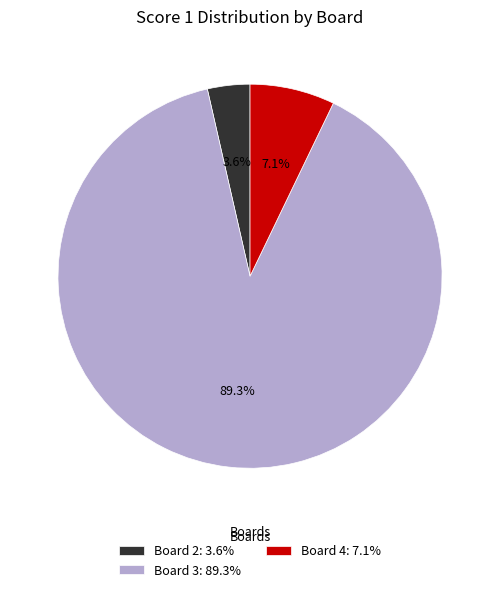

Is there any slice that represents more than half of the pie?

Yes